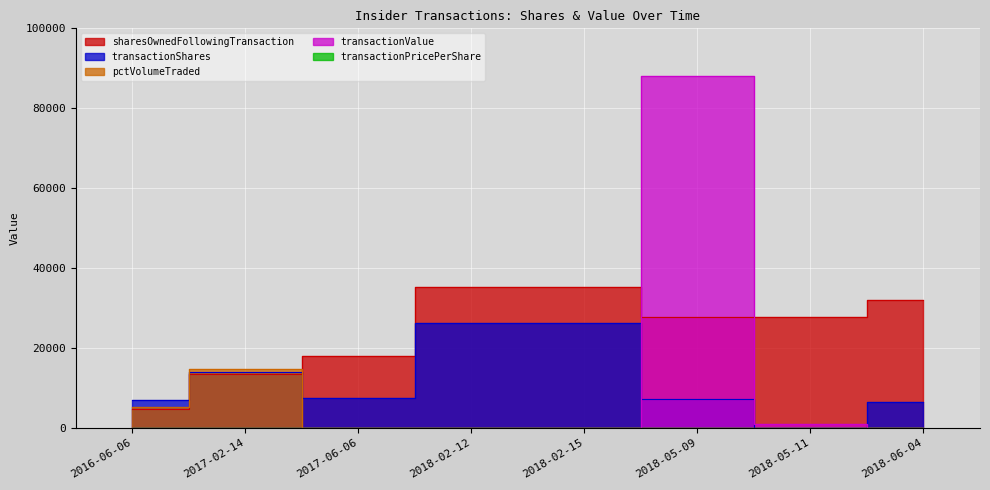

Reading left to right, list all the values displayed in this chart.

transactionShares: 2016-06-06=6909.0	2017-02-14=14035.0	2017-06-06=7446.0	2018-02-12=26127.0	2018-02-15=26127.0	2018-05-09=7300.0	2018-05-11=75.0	2018-06-04=6363.0
sharesOwnedFollowingTransaction: 2016-06-06=4606.0	2017-02-14=13403.0	2017-06-06=18052.0	2018-02-12=35147.0	2018-02-15=35147.0	2018-05-09=27847.0	2018-05-11=27772.0	2018-06-04=31936.0
transactionPricePerShare: 2016-06-06=0.0	2017-02-14=0.0	2017-06-06=0.0	2018-02-12=0.0	2018-02-15=0.0	2018-05-09=12.1	2018-05-11=12.1	2018-06-04=0.0
transactionValue: 2016-06-06=0.0	2017-02-14=0.0	2017-06-06=0.0	2018-02-12=0.0	2018-02-15=0.0	2018-05-09=88046.0	2018-05-11=908.0	2018-06-04=0.0
pctVolumeTraded: 2016-06-06=5155.0	2017-02-14=14616.0	2017-06-06=0.0	2018-02-12=0.0	2018-02-15=0.0	2018-05-09=0.0	2018-05-11=0.0	2018-06-04=0.0